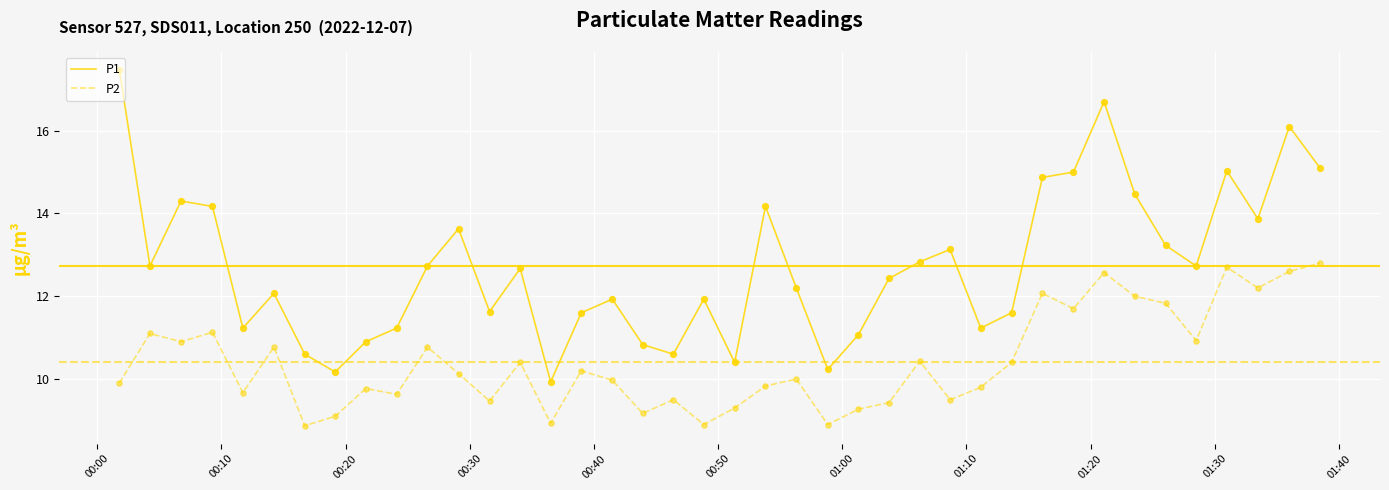

Which series has the largest total across all categories?

P1